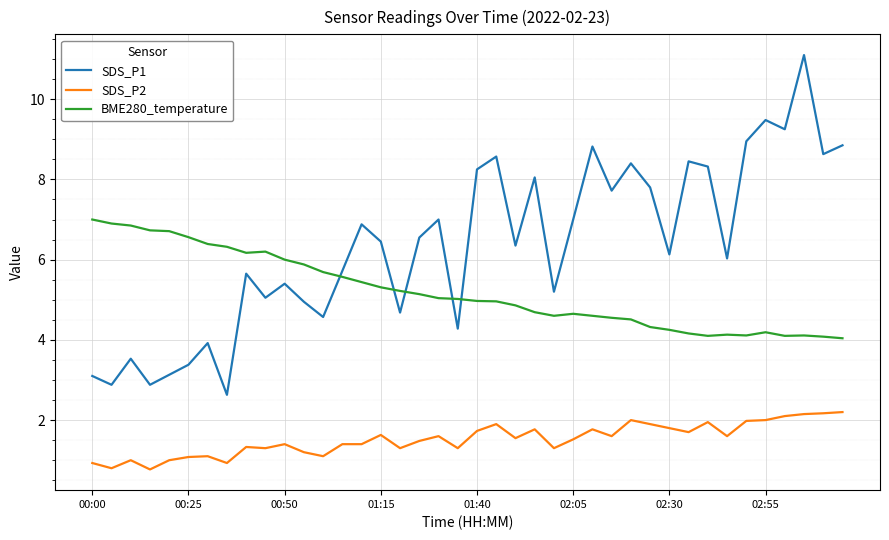

Which series has the widest spread of values?

SDS_P1